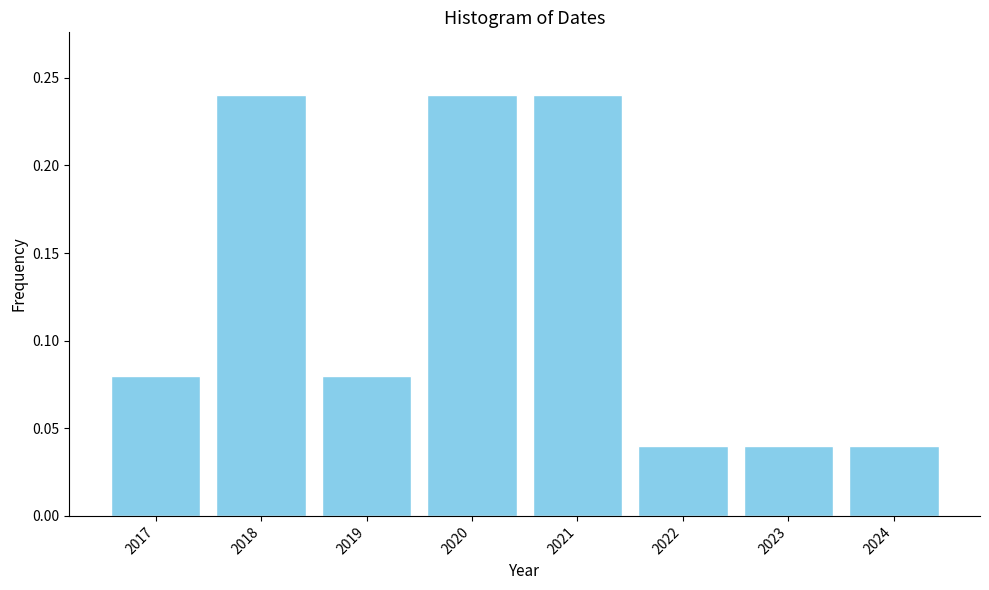

Reading left to right, transcribe this chart: for each bar, give the range it covers on the x-axis and its height. The values are not printed on the chart, so give them approximately, as read against the axis.

2016.5 to 2017.5: 0.08
2017.5 to 2018.5: 0.24
2018.5 to 2019.5: 0.08
2019.5 to 2020.5: 0.24
2020.5 to 2021.5: 0.24
2021.5 to 2022.5: 0.04
2022.5 to 2023.5: 0.04
2023.5 to 2024.5: 0.04